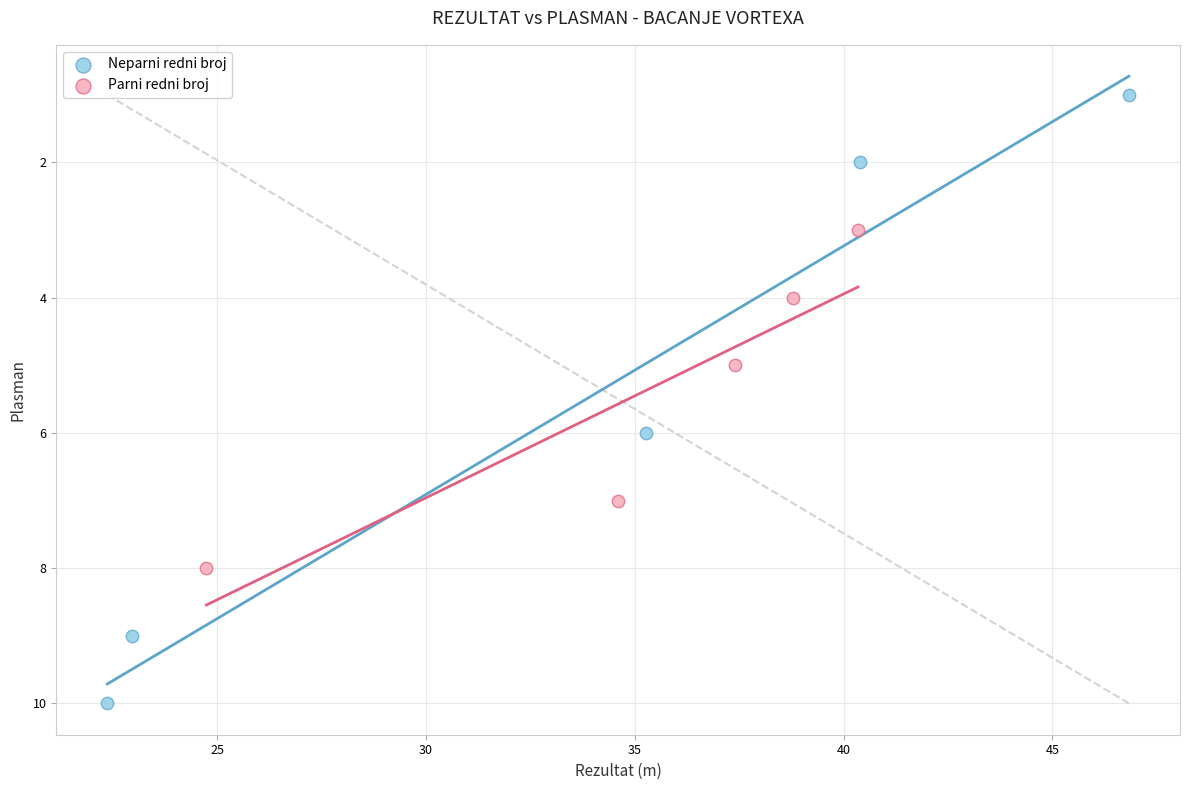

Which series has the largest Y range (max minus min)?

Neparni redni broj